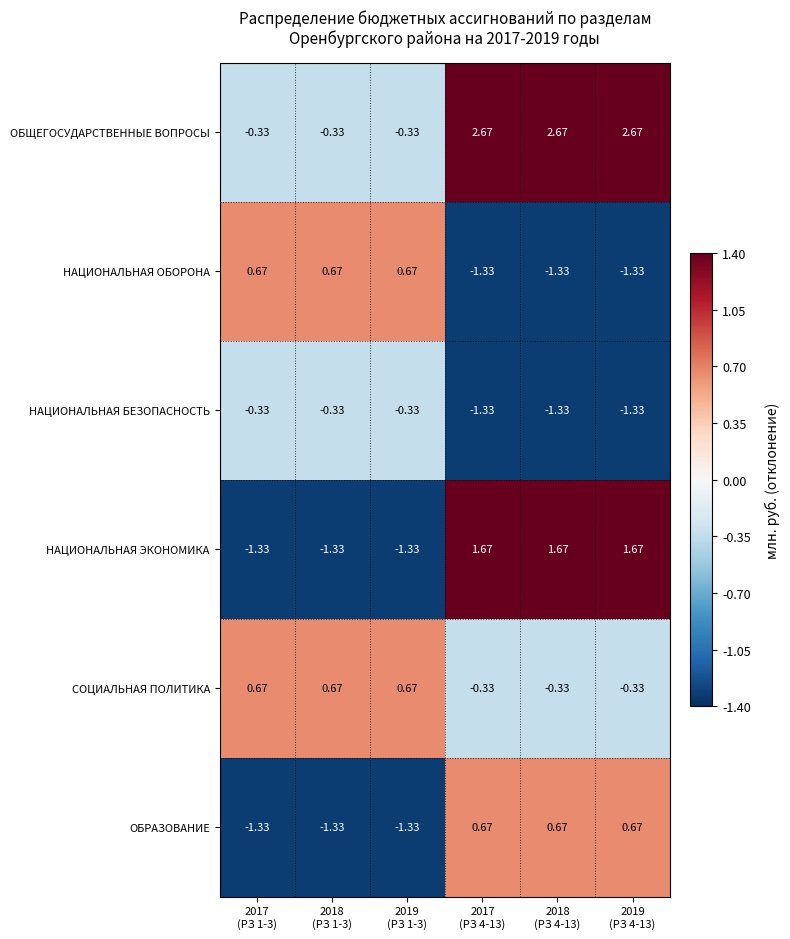

What is the spread (max minus min) of values at 2017
(РЗ 1-3)?

2.0